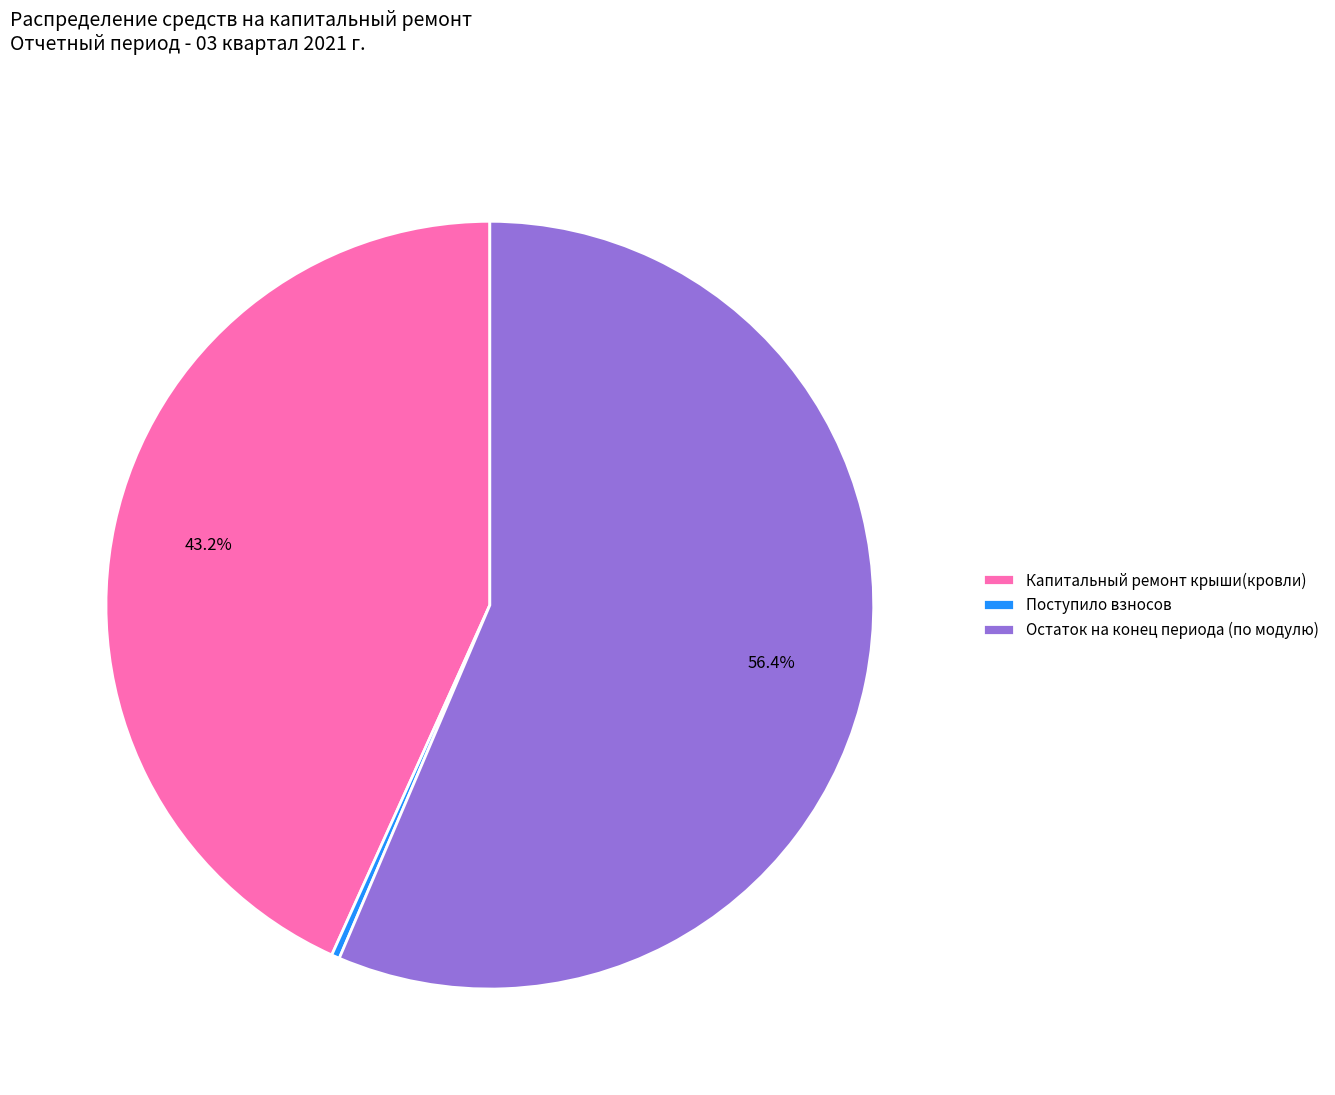

How many segments does this pie chart have?

3